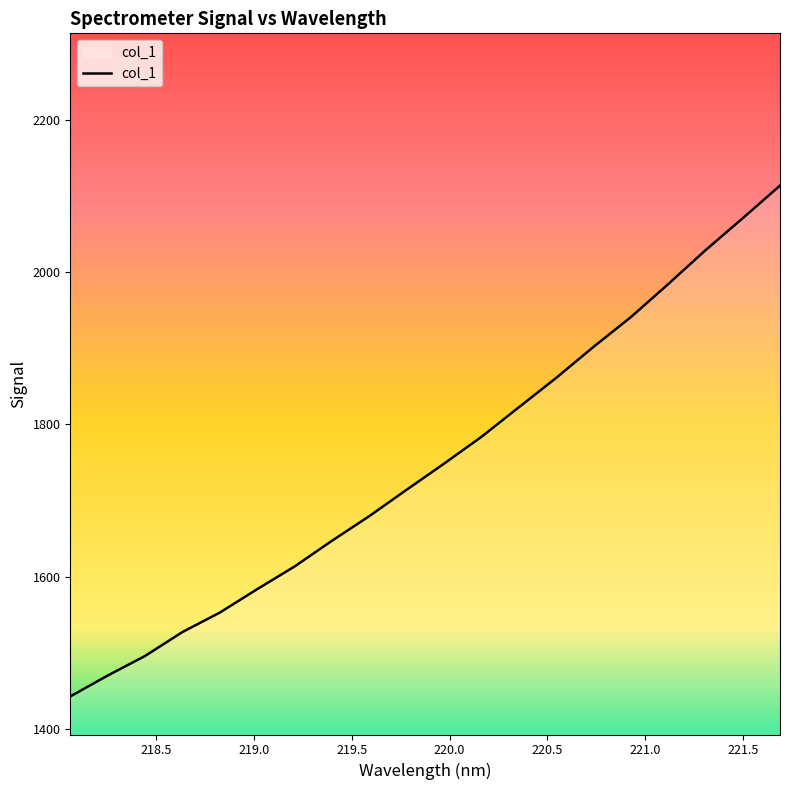

How many distinct data groups are displayed?

1